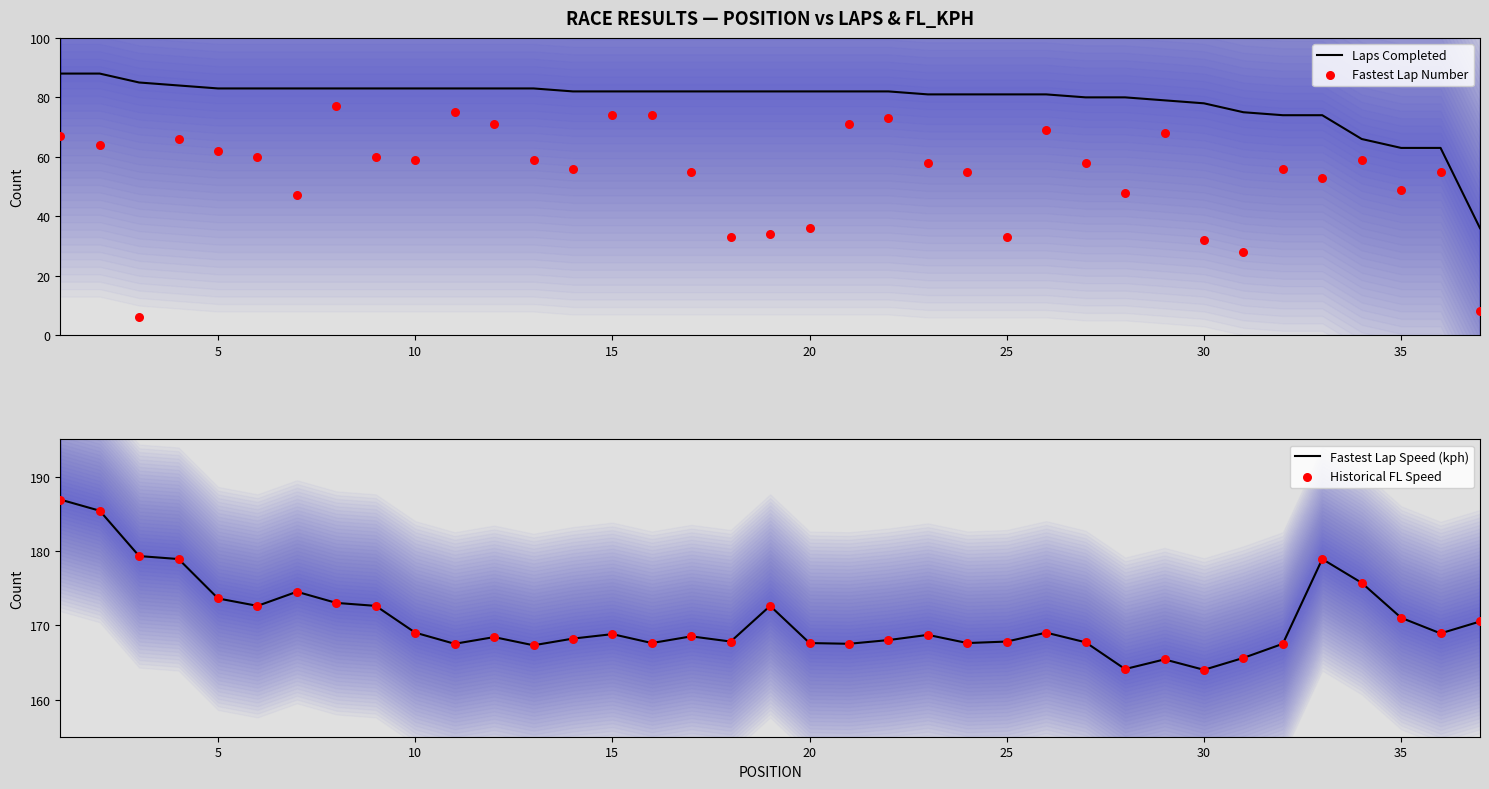

What are all the series names shown in the legend?

Laps Completed, Fastest Lap Number, Fastest Lap Speed (kph), Historical FL Speed